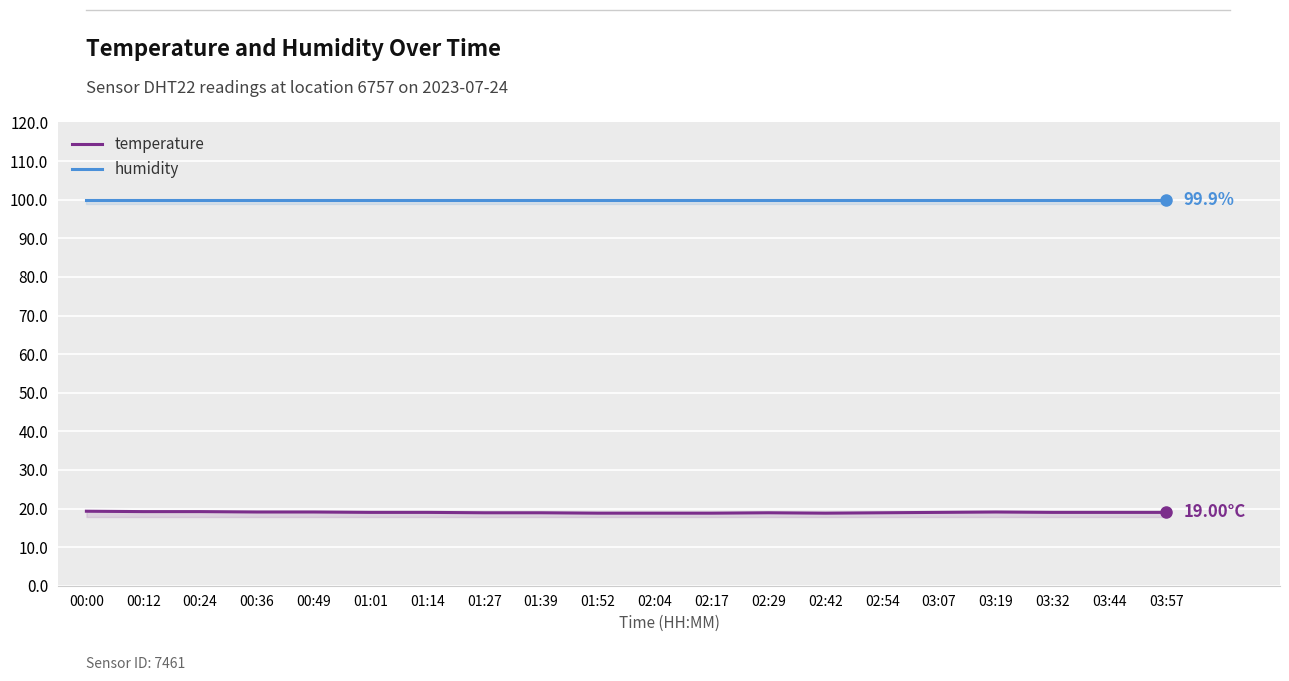

How many lines are shown in the chart?

2